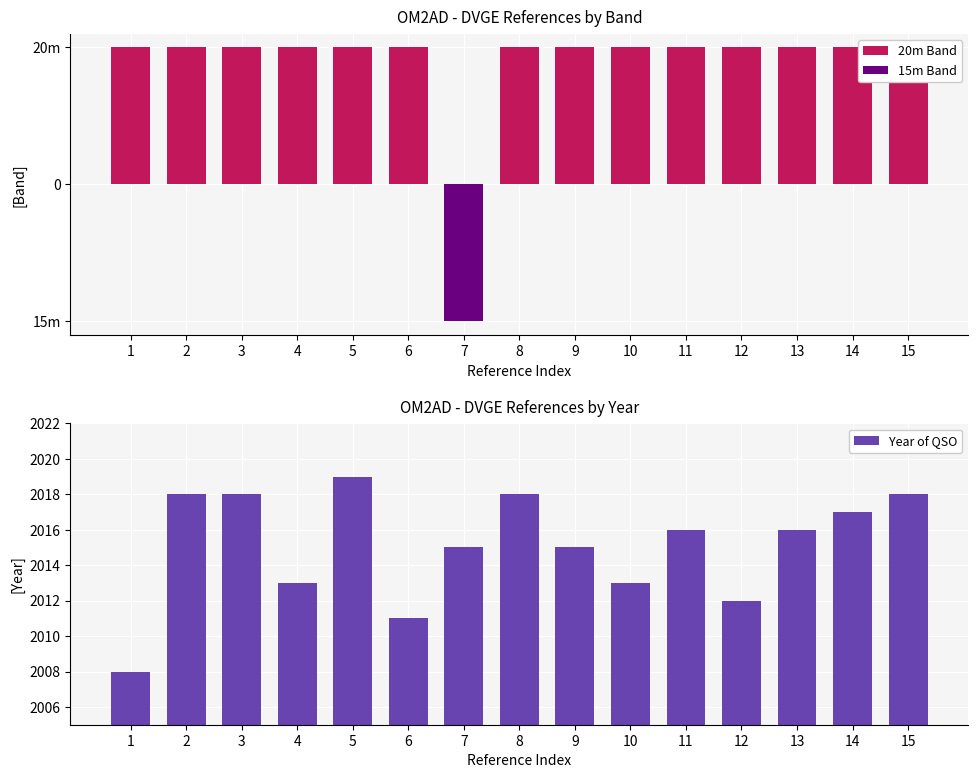

True or false: Year of QSO has a value of 2018 at 15.

True